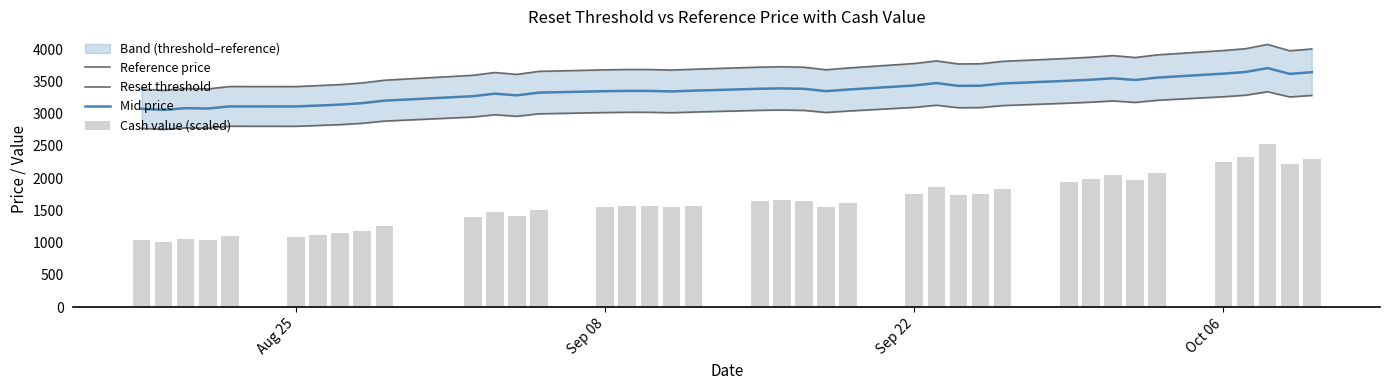

What is the maximum value for Mid price?

3704.2